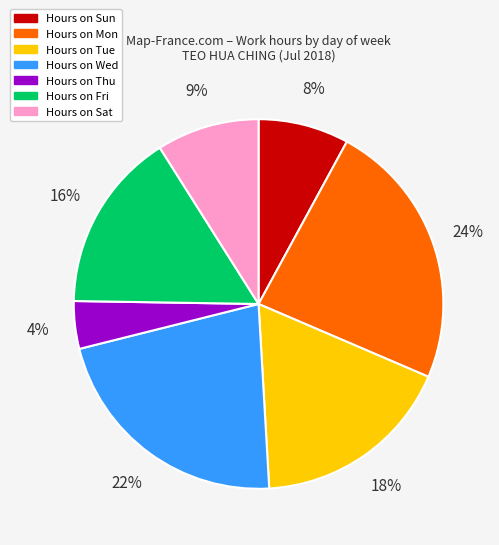

Is there any slice that represents more than half of the pie?

No